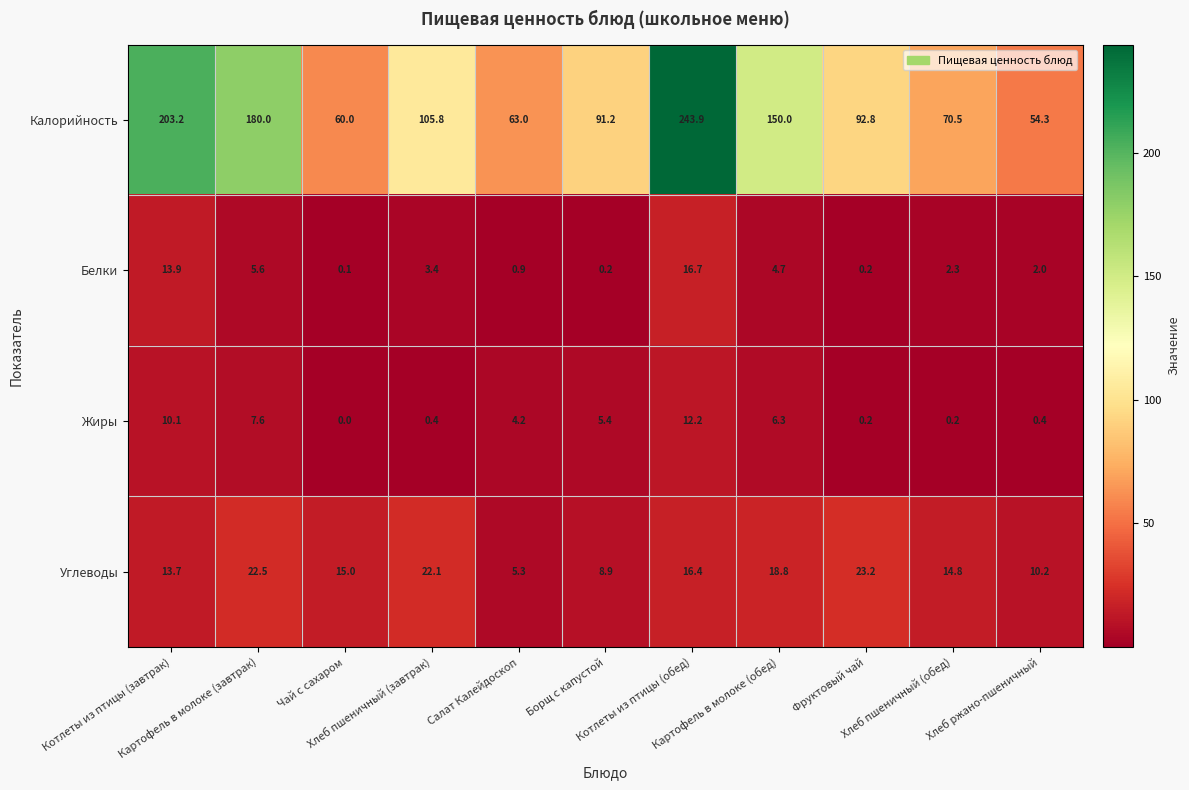

What is the sum of all Жиры values?

47.0